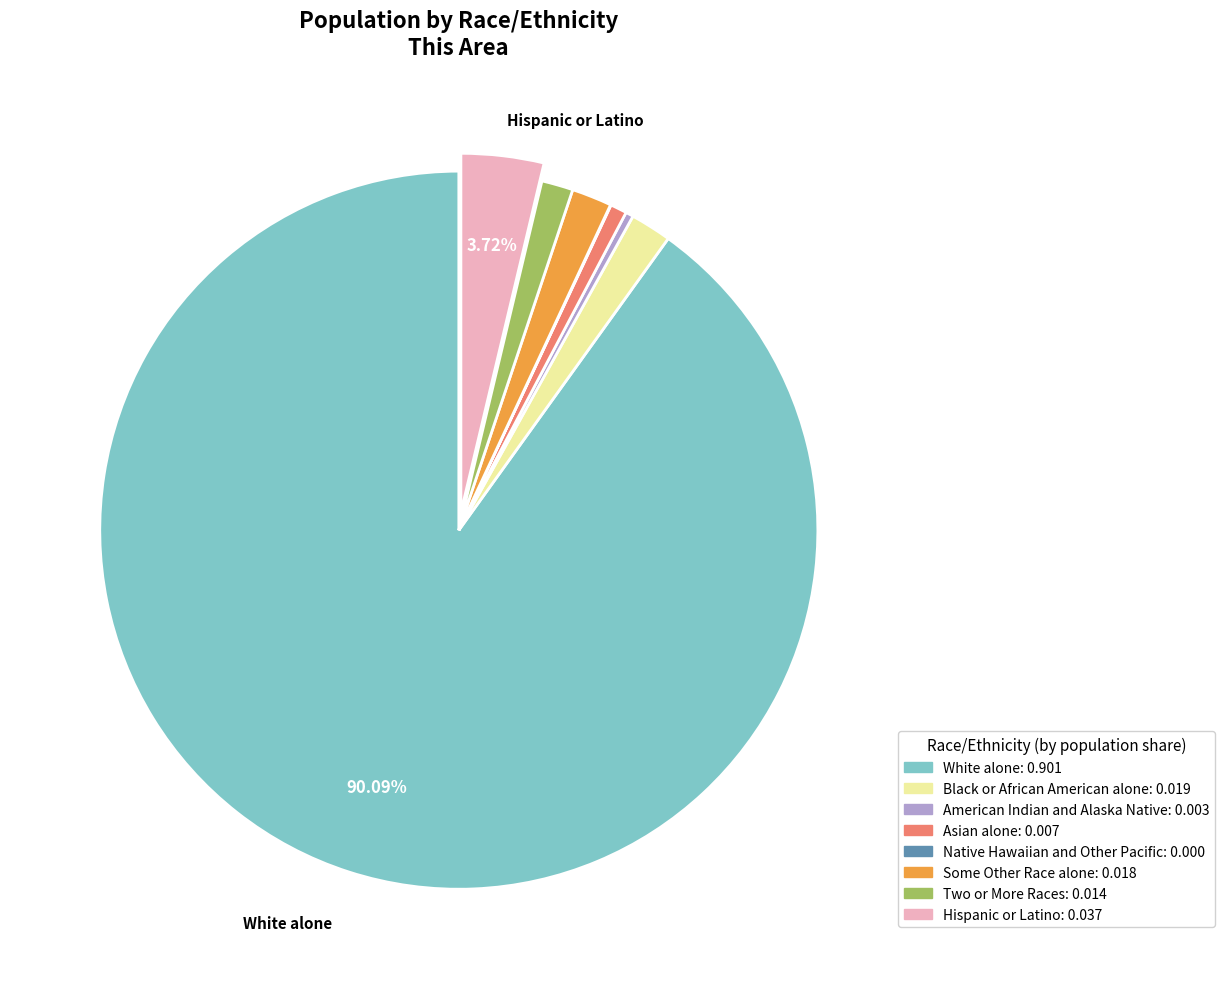

Which slice is the largest?

White alone